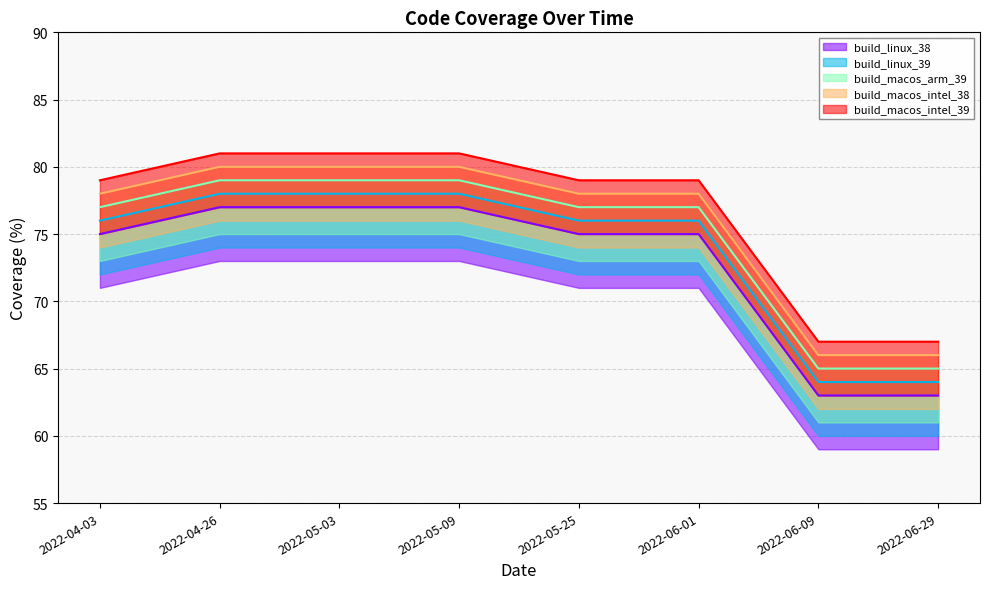

At how many categories does at least one series exceed 80?

3